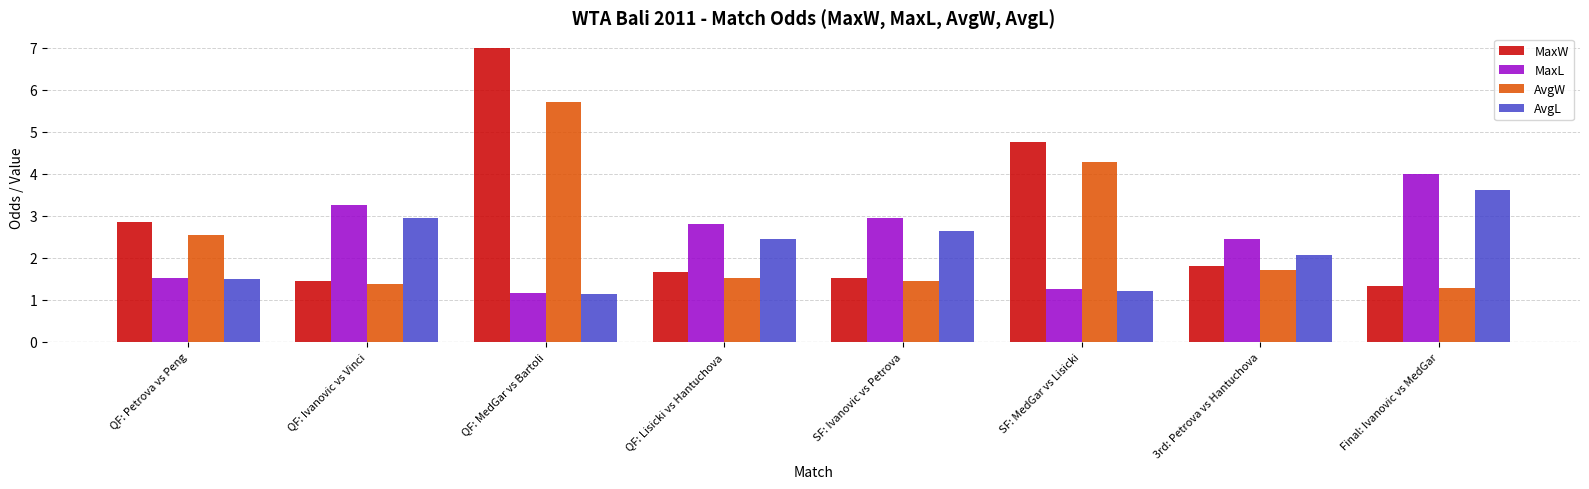

Which series has the widest spread of values?

MaxW